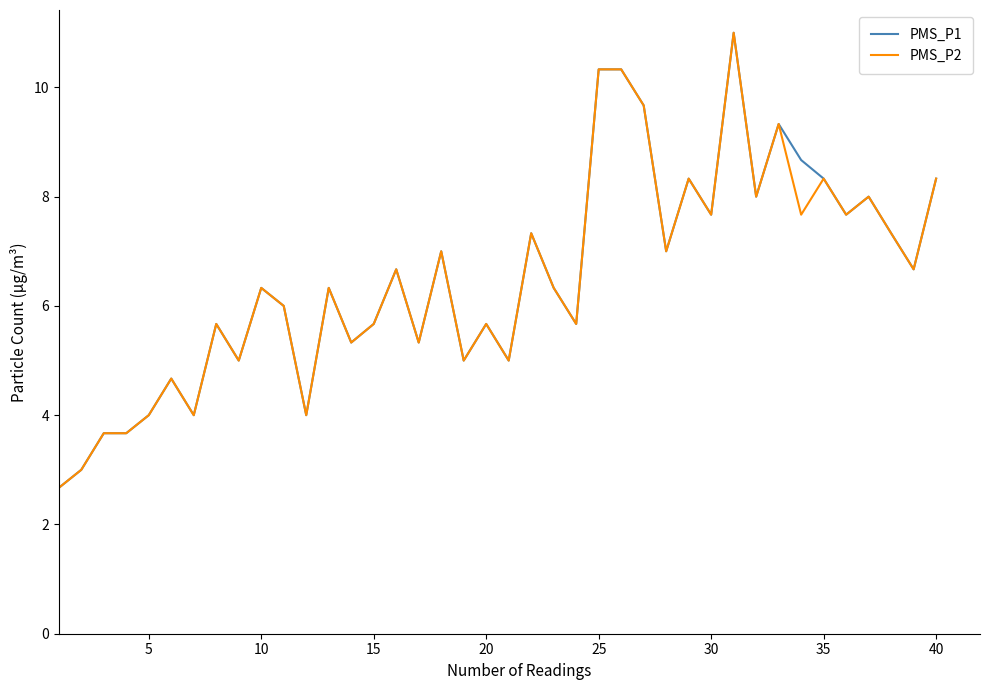

What is the maximum value shown in the chart?

11.0